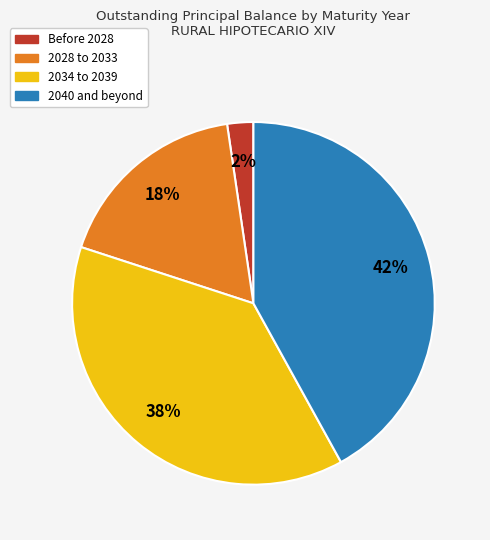

How many slices are in this pie chart?

4